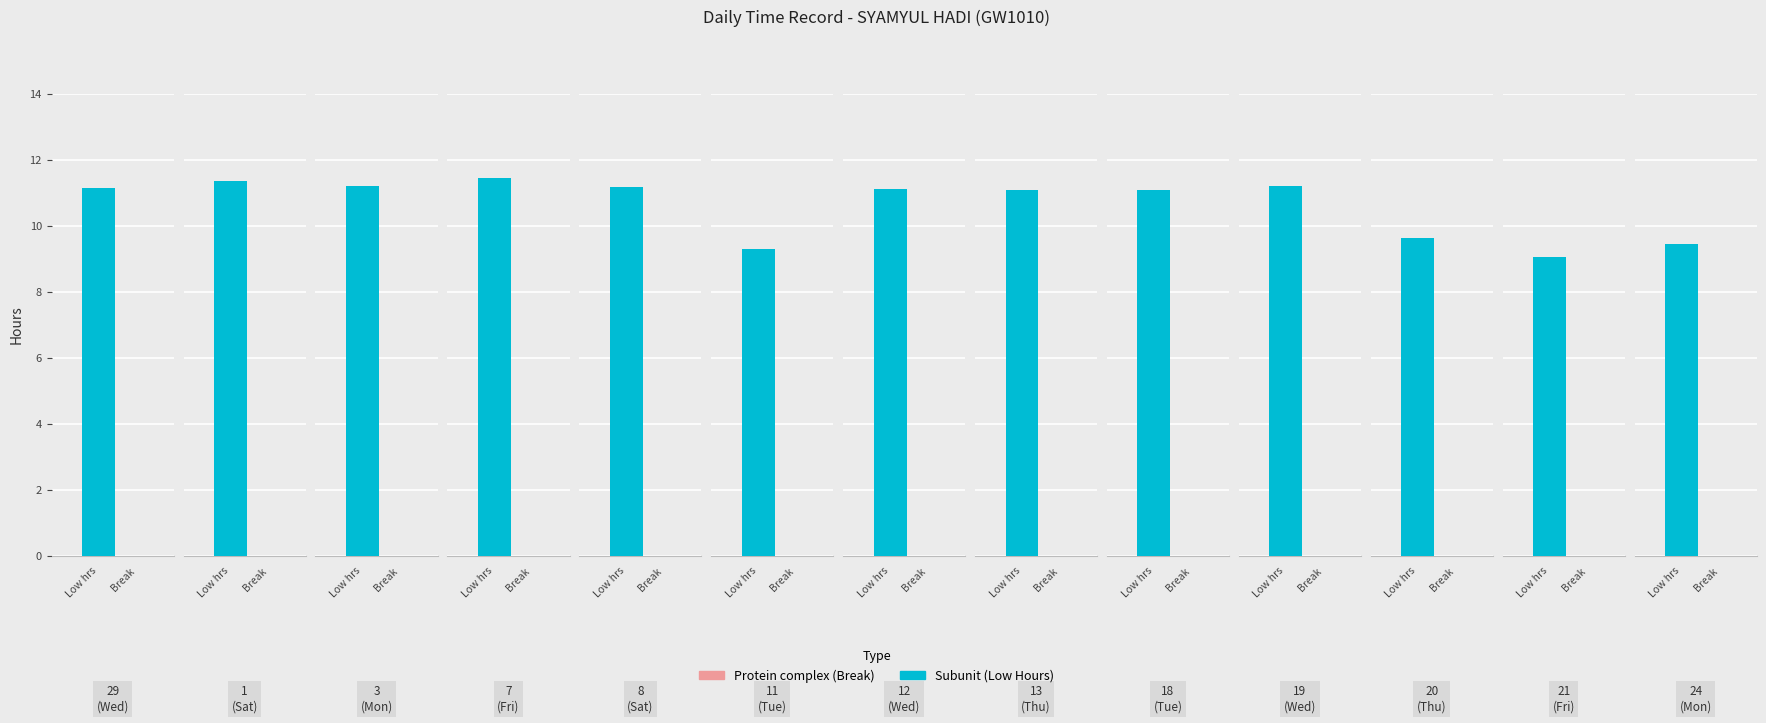

Reading left to right, extract all data points from this chart.

Low (hours): 11.1	11.4	11.2	11.4	11.2	9.3	11.1	11.1	11.1	11.2	9.6	9.1	9.4
Break Total: 0.0	0.0	0.0	0.0	0.0	0.0	0.0	0.0	0.0	0.0	0.0	0.0	0.0